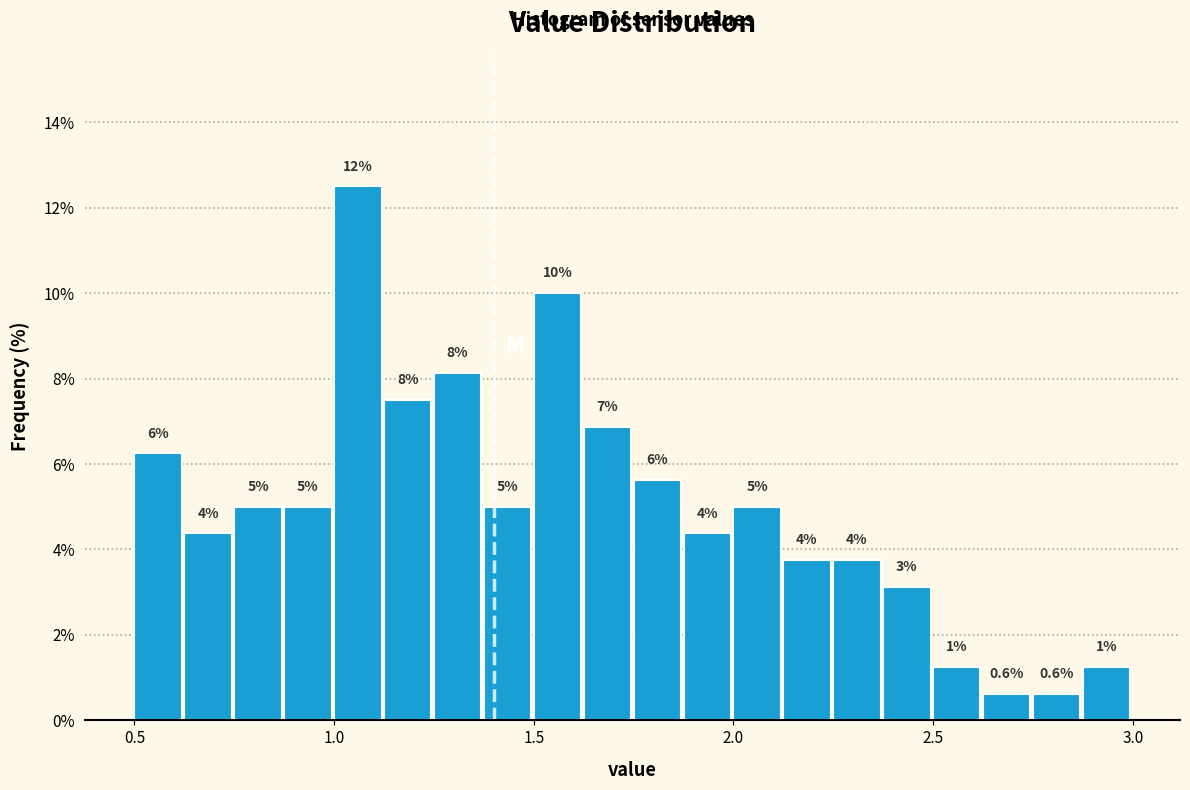

Read against the x-axis, roughly where is the centre of the tallest bar?

1.05